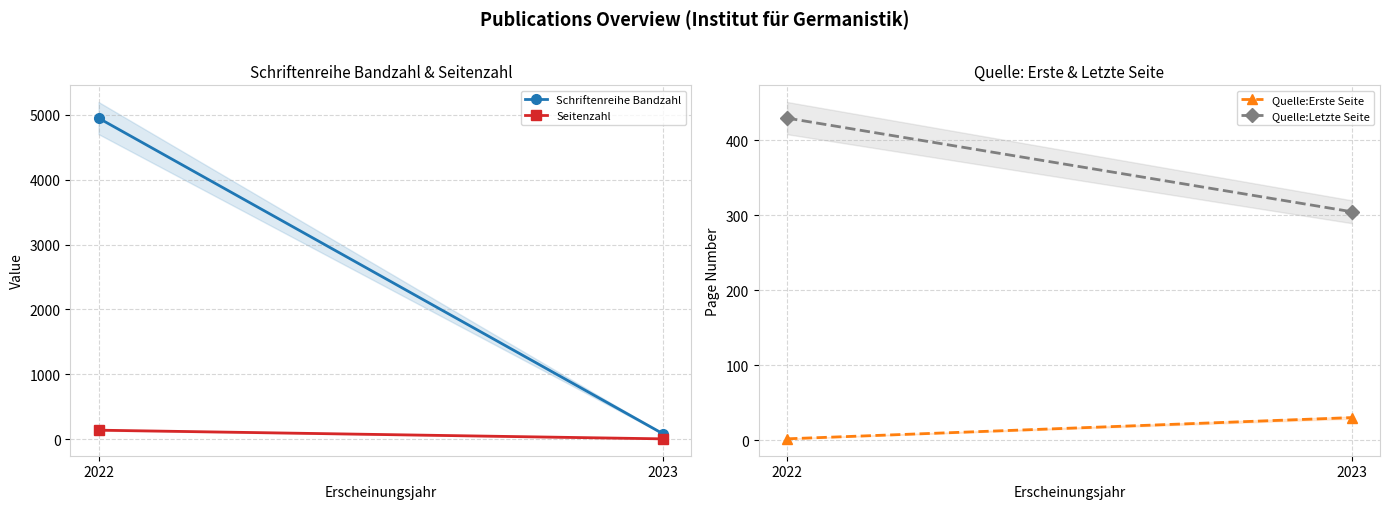

Which series has the largest total across all categories?

Schriftenreihe Bandzahl